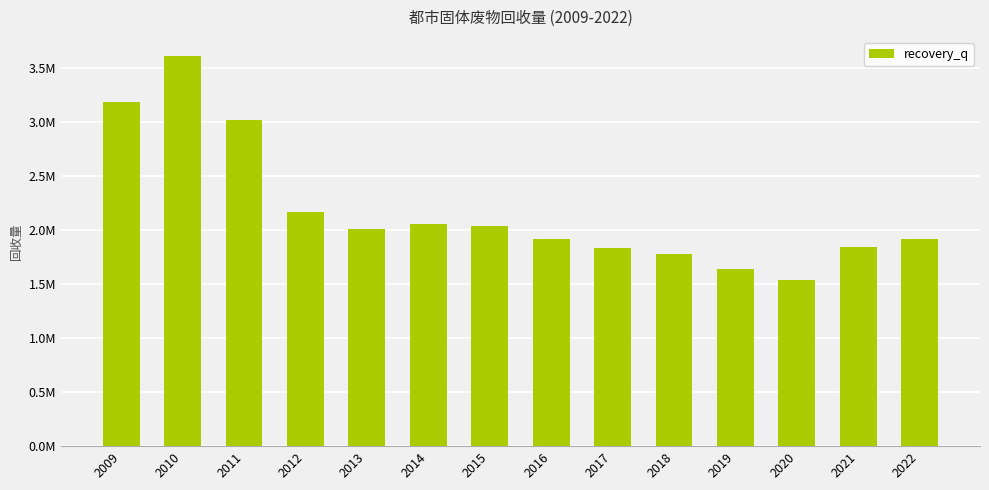

Reading left to right, what are all the values shown in this chart?

3181300	3603400	3019300	2162800	2008700	2053200	2032800	1912300	1830600	1777600	1639000	1537700	1840900	1912800